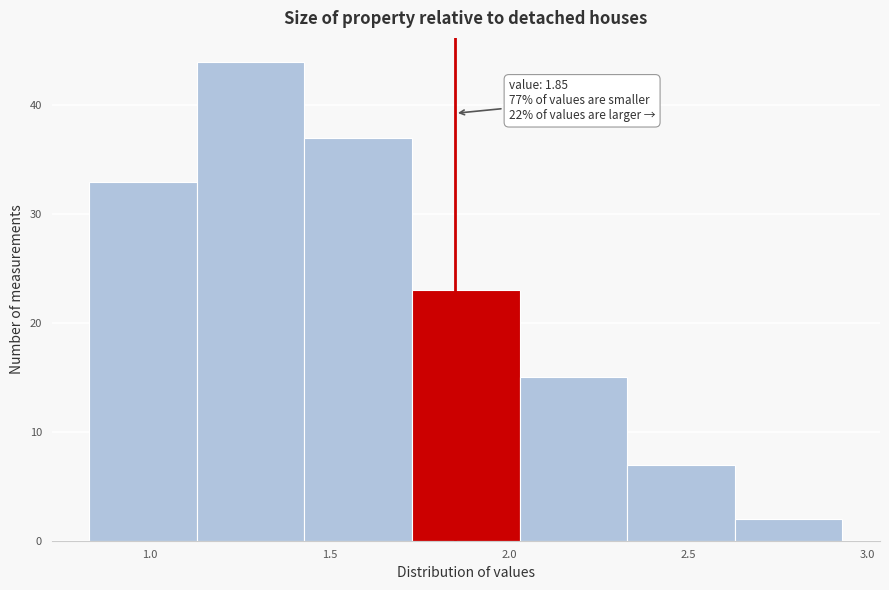

Over which range of the x-axis is the bar tallest?

1.13 to 1.43